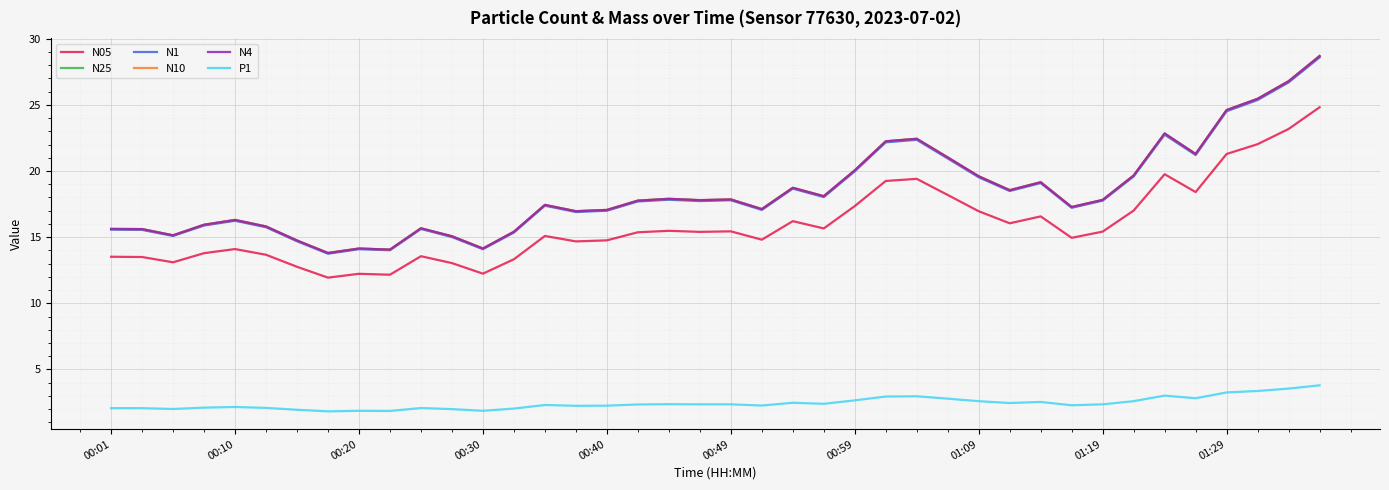

True or false: N1 and P1 intersect in this chart.

False